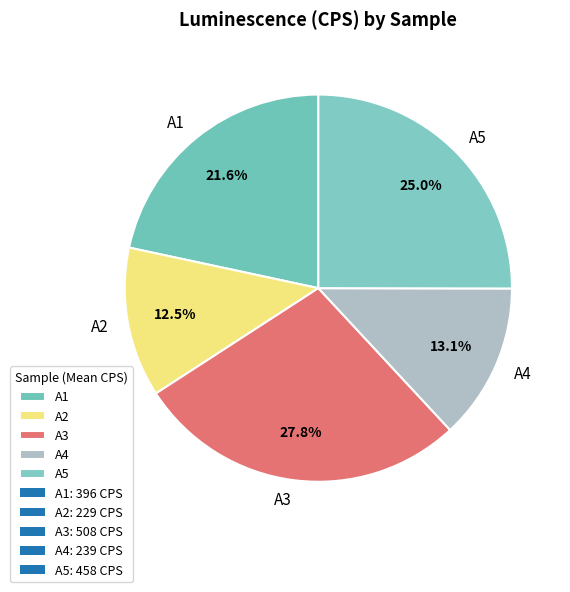

Which category has the smallest portion of the pie?

A2